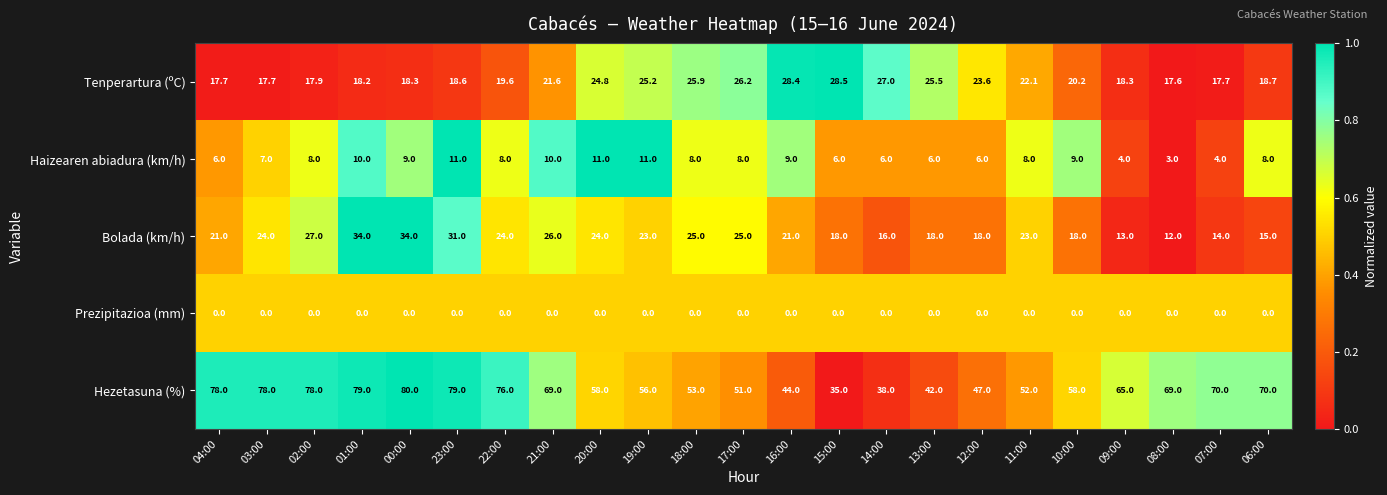

How many distinct data groups are displayed?

5